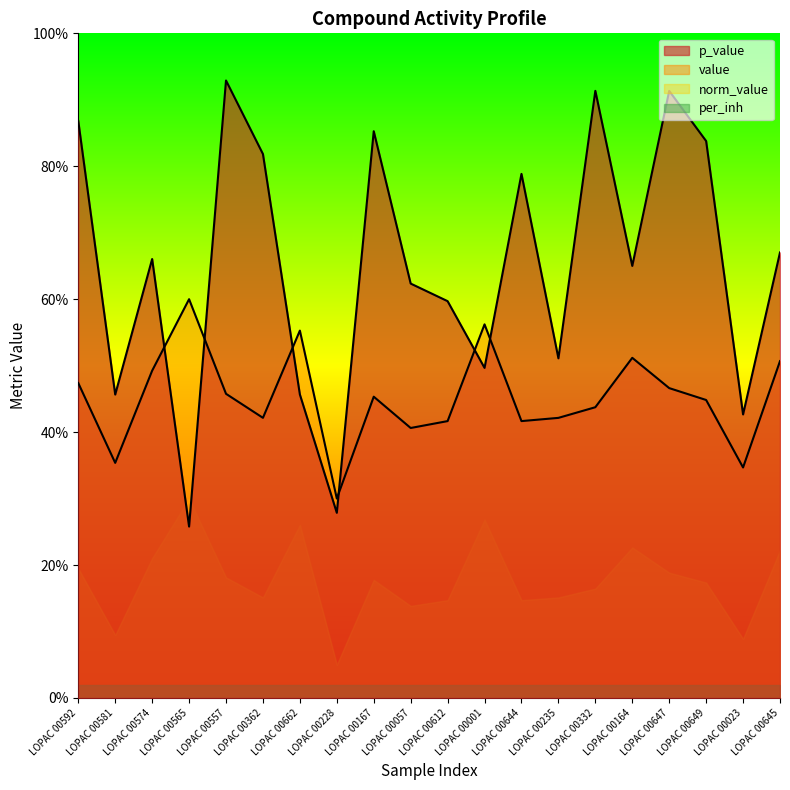

How many times do p_value and value cross each other?

6